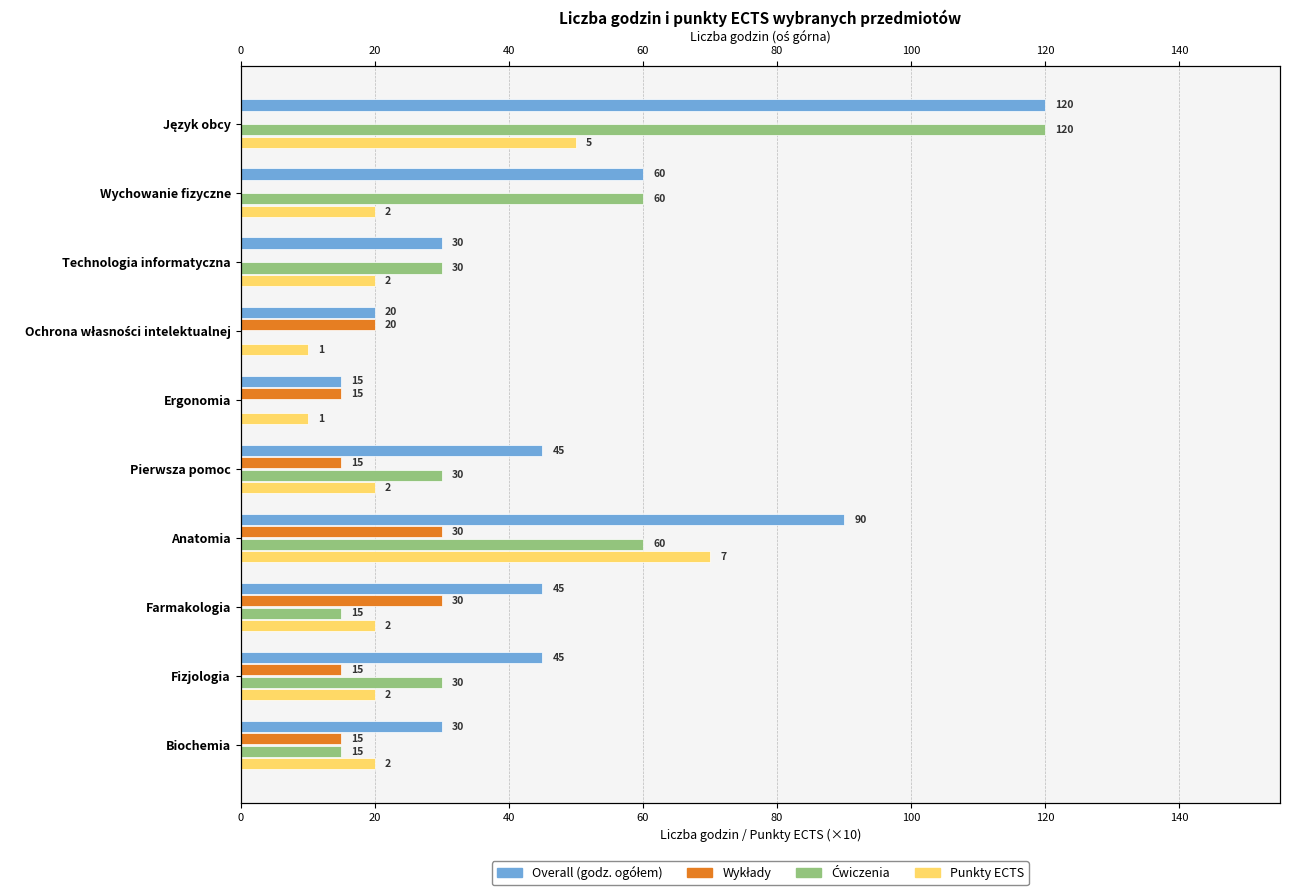

Is it true that Punkty ECTS equals 4 at Biochemia?

False